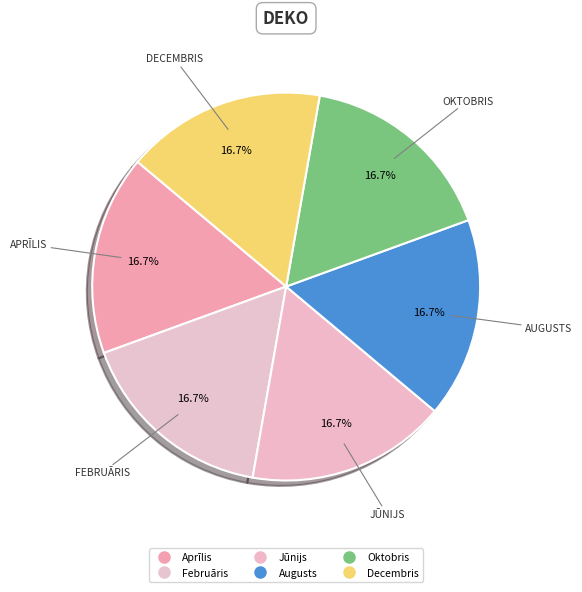

To the nearest percent, what is the average slice percentage?

17%